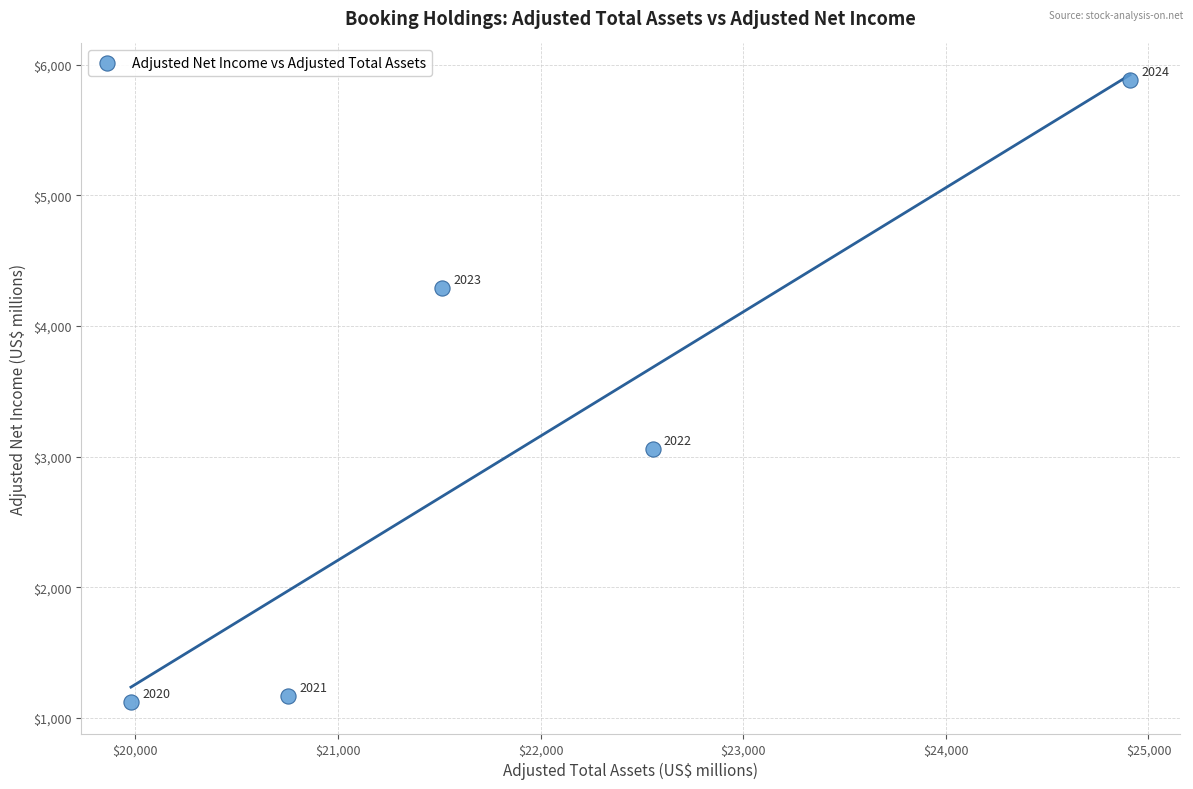

What Y value in the scatter plot is closest to 3501?

3058